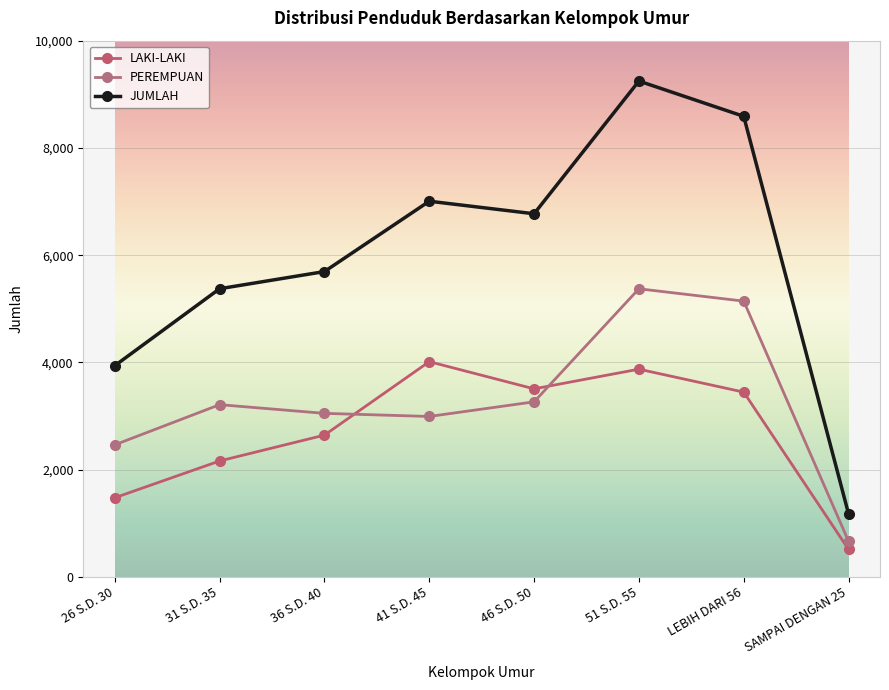

At which label is PEREMPUAN closest to 3018?

41 S.D. 45